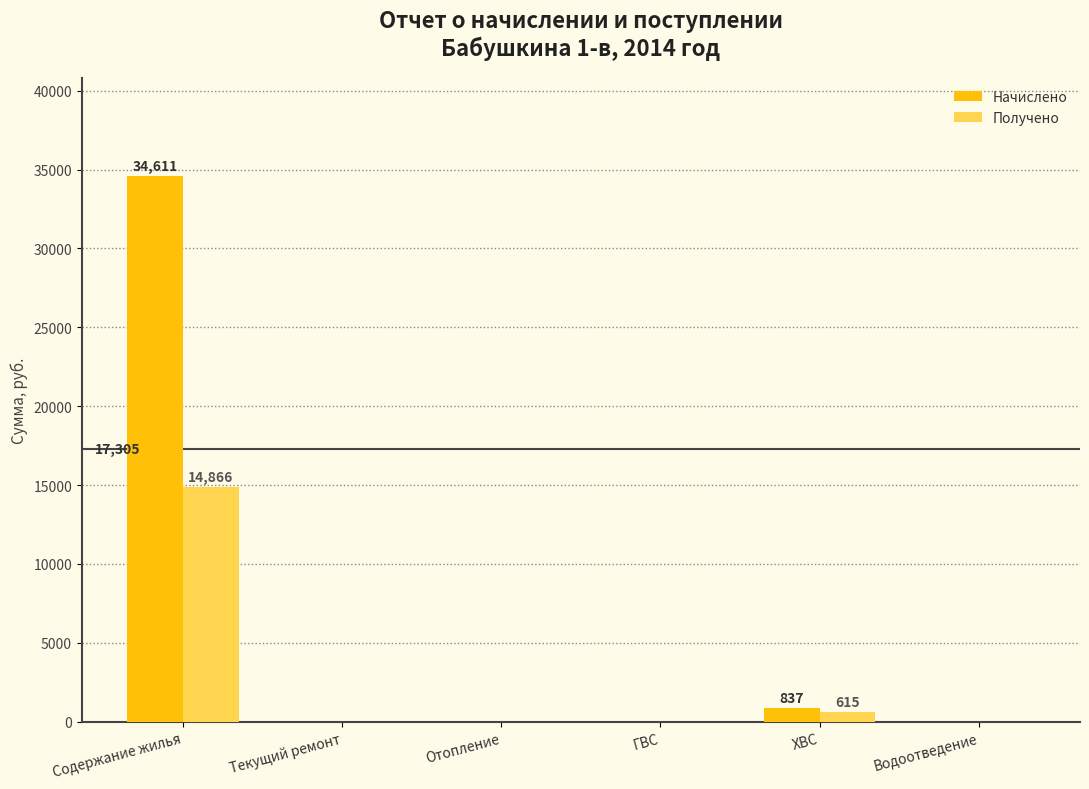

Which series has the widest spread of values?

Начислено